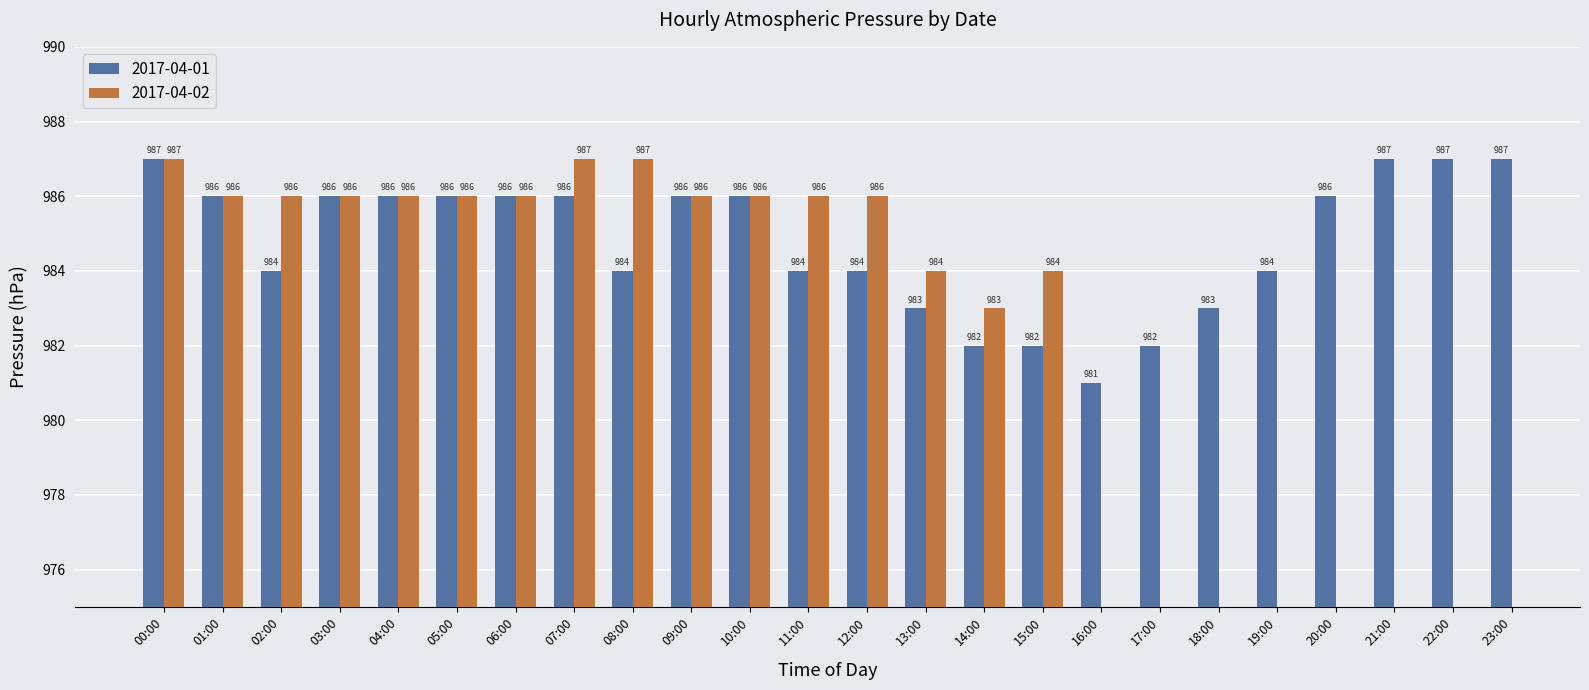

What is the sum of the 2017-04-01 values at 22:00 and 11:00?

1971